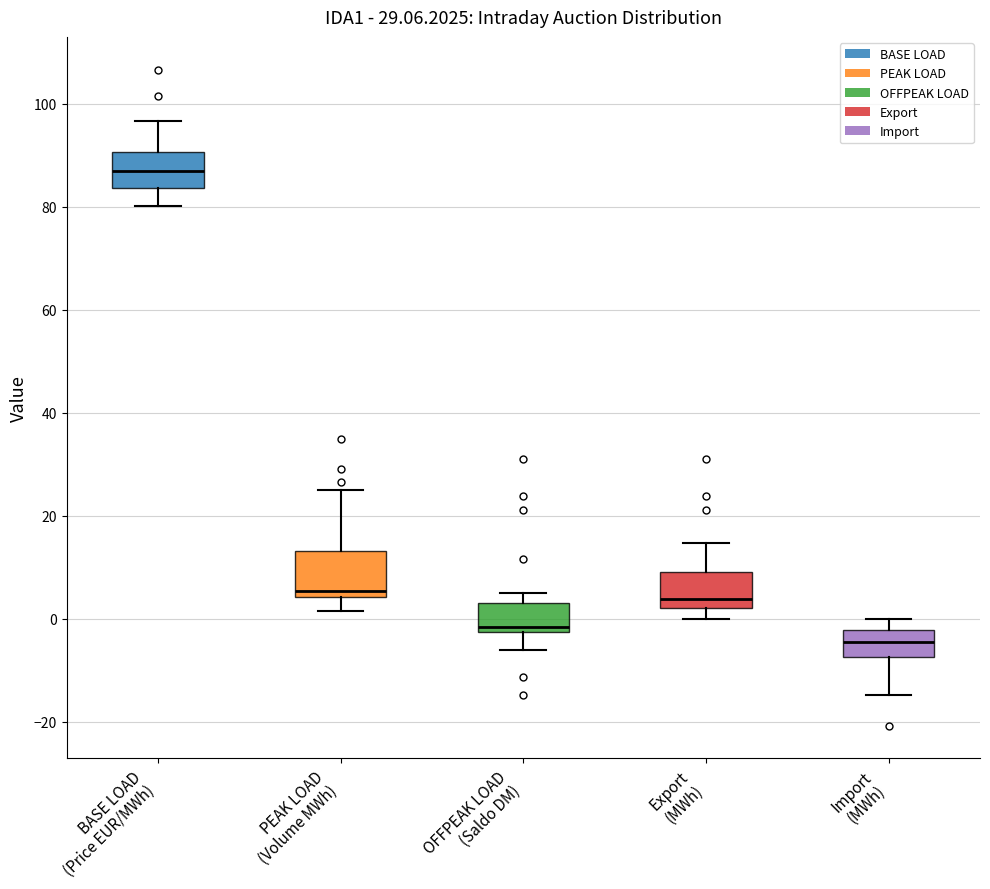

Which box has the highest median line?

BASE LOAD (Price EUR/MWh)